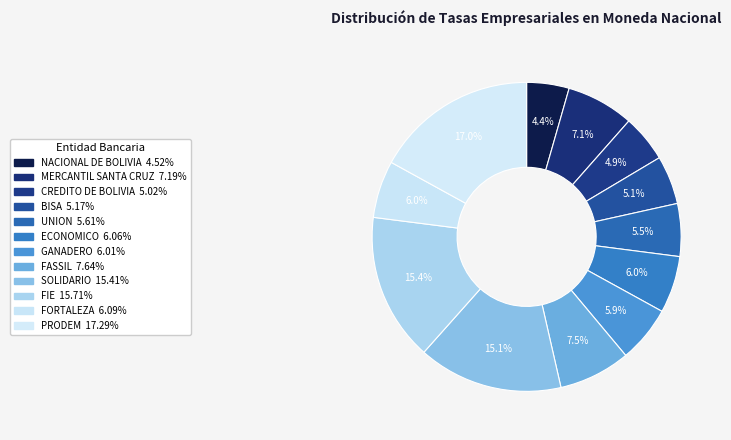

Count the number of slices in the pie.

12